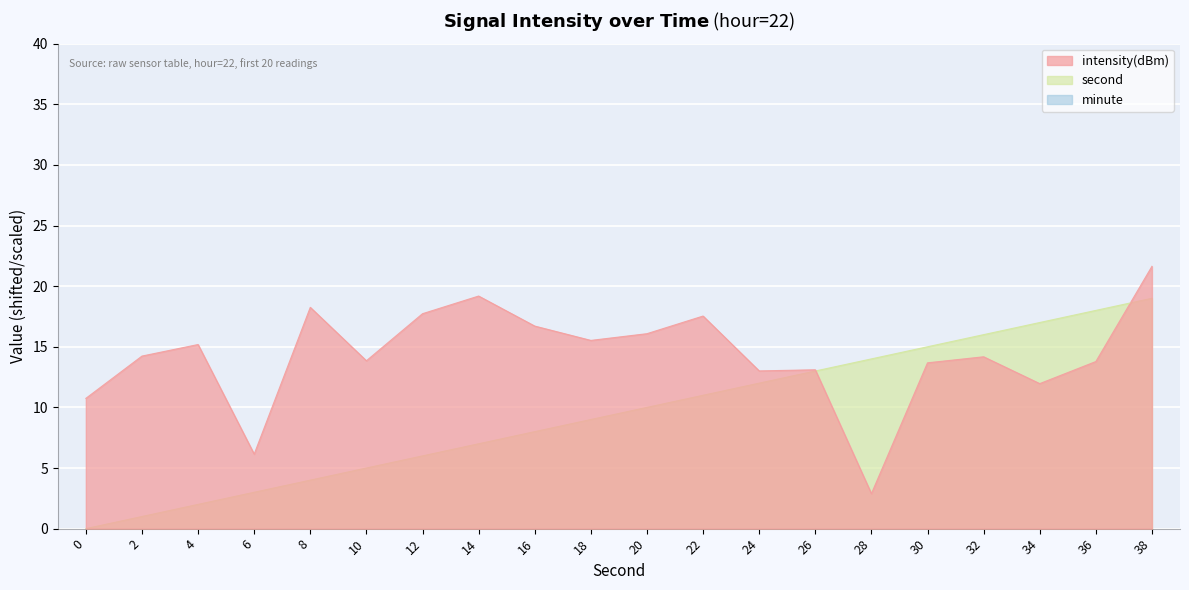

Rank the series at 14 from lowest to highest value.

second, intensity(dBm)